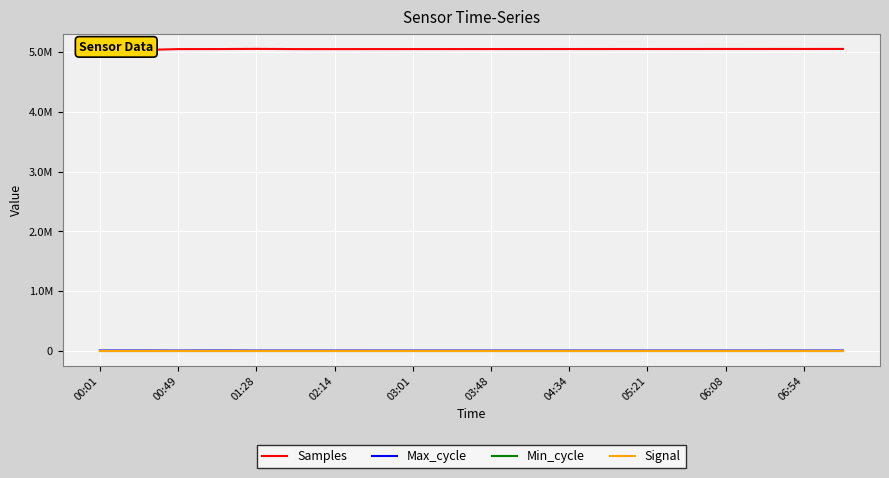

Which category has the highest value in the Signal series?

00:01